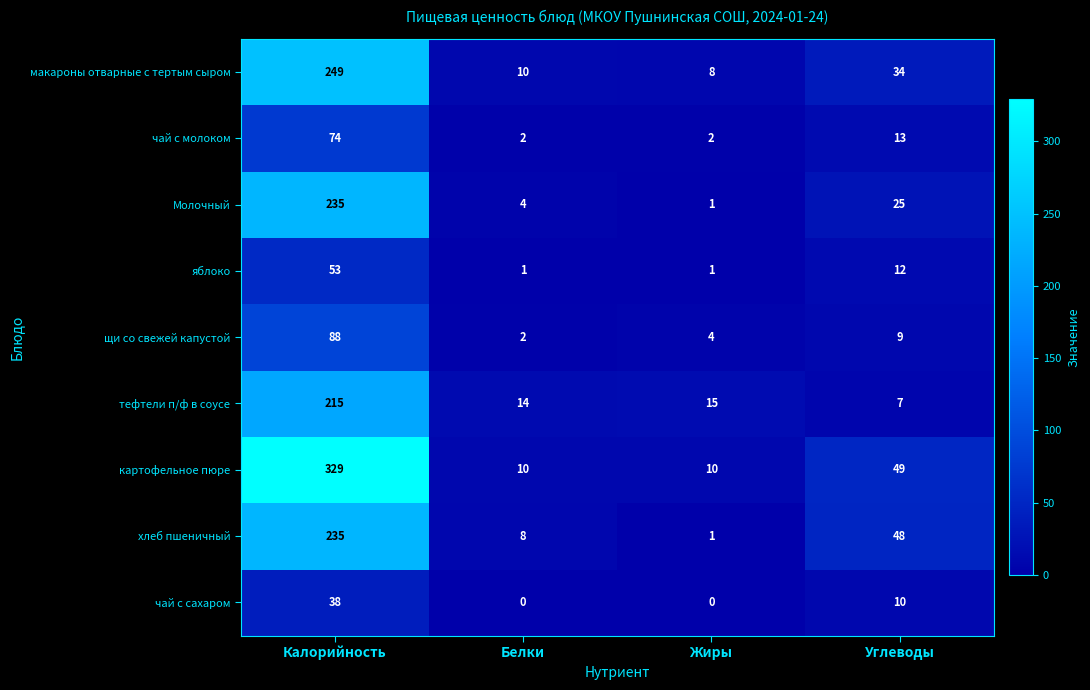

What is the total value across all series at Белки?

51